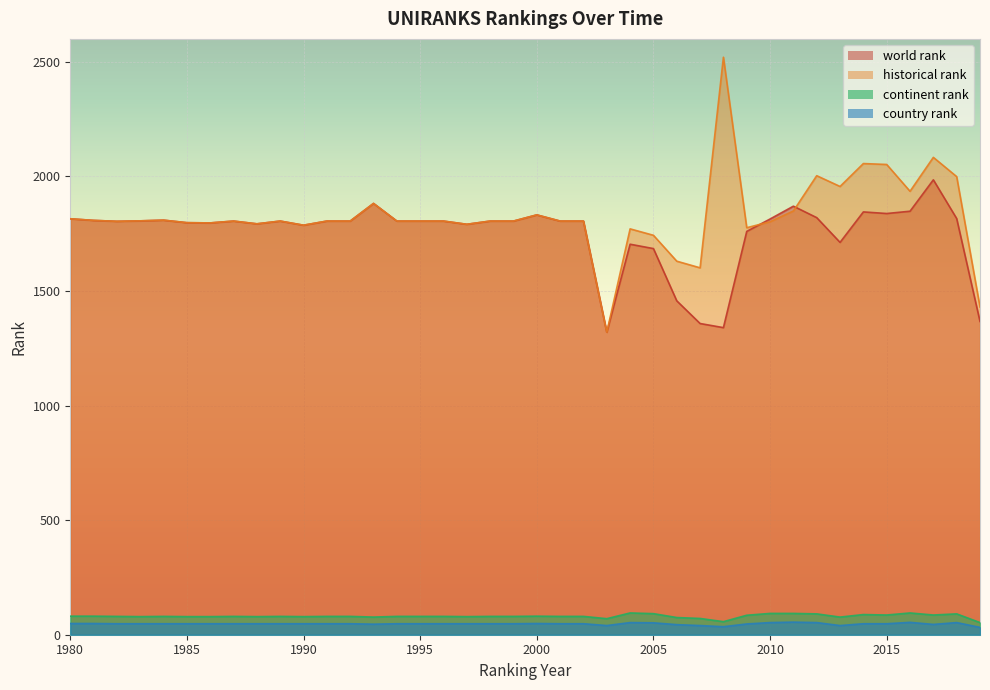

Which has a higher value, 2019 or 2017?

2017